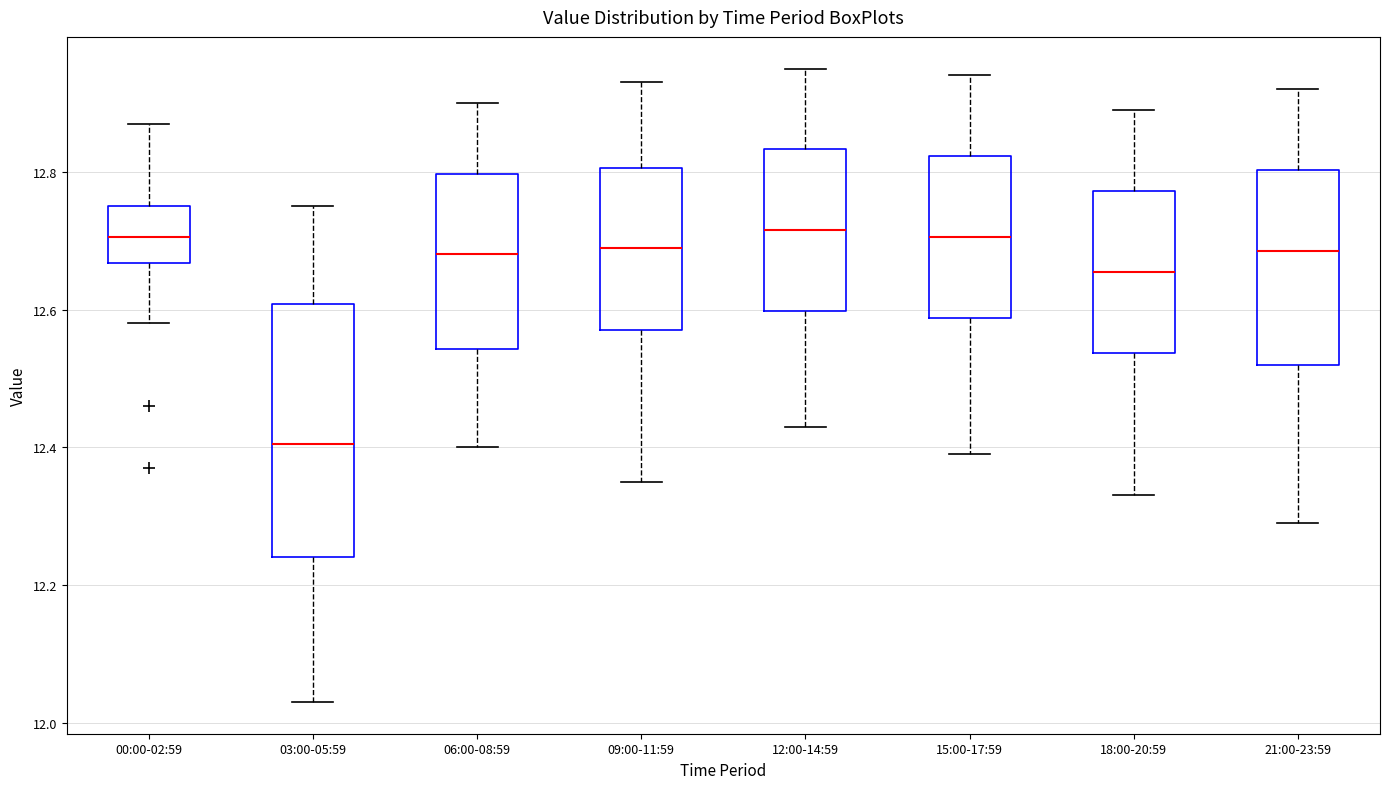

Which box is the tallest, from its lower edge to its upper edge?

03:00-05:59